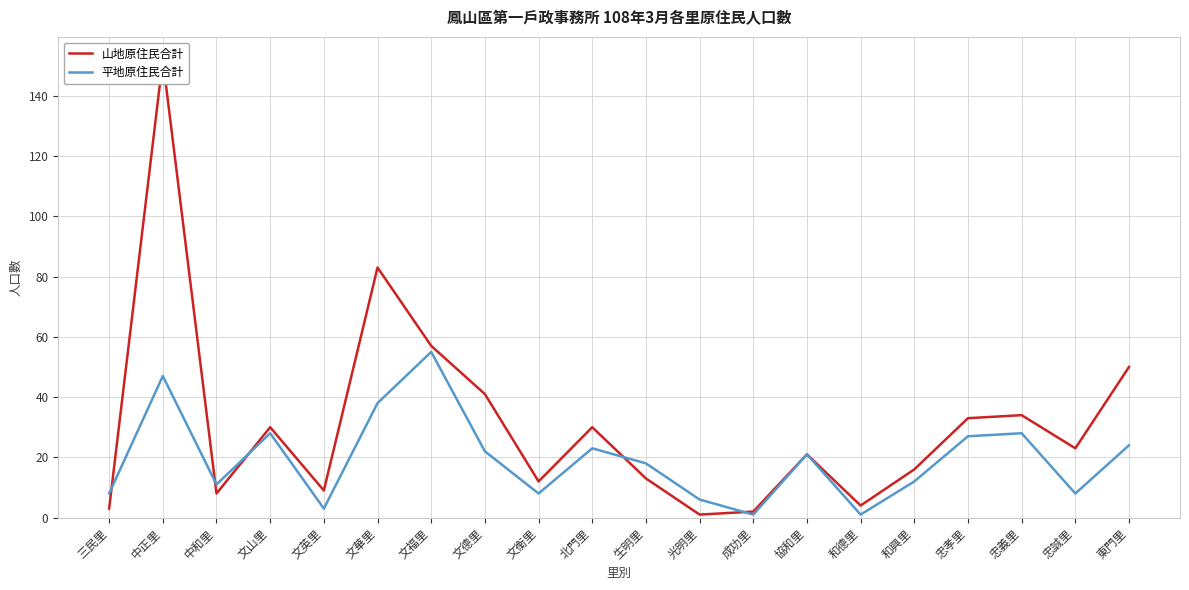

True or false: 平地原住民合計 has a value of 38 at 文華里.

True